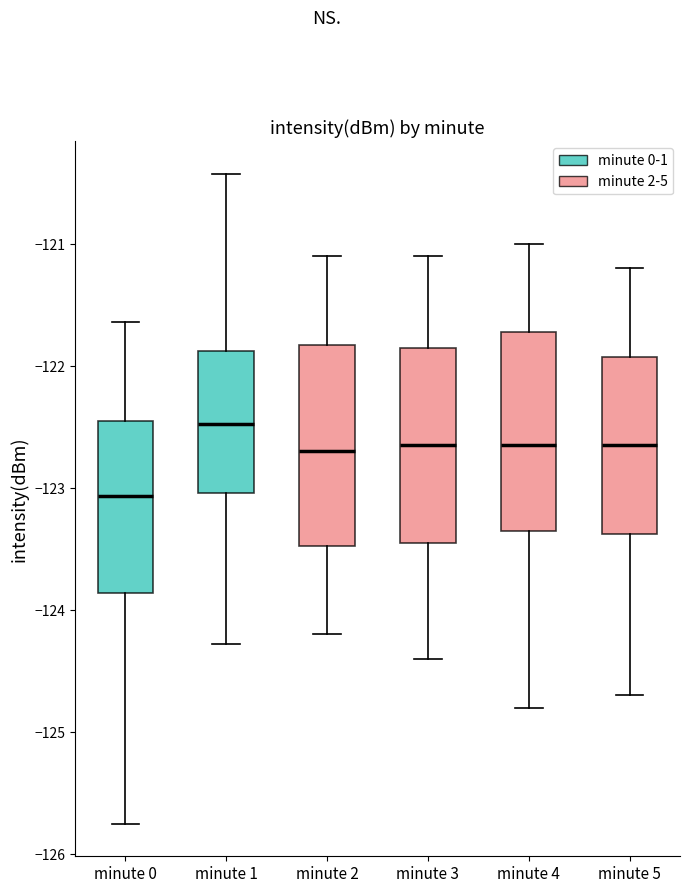

Which box's median line is the lowest?

minute 0